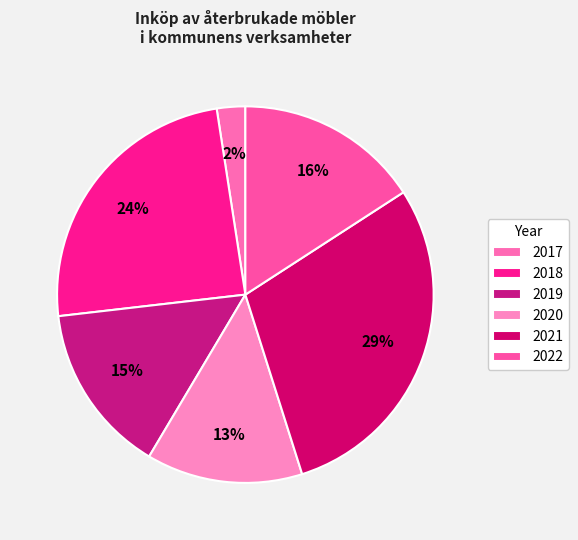

Which category has the biggest portion of the pie?

2021